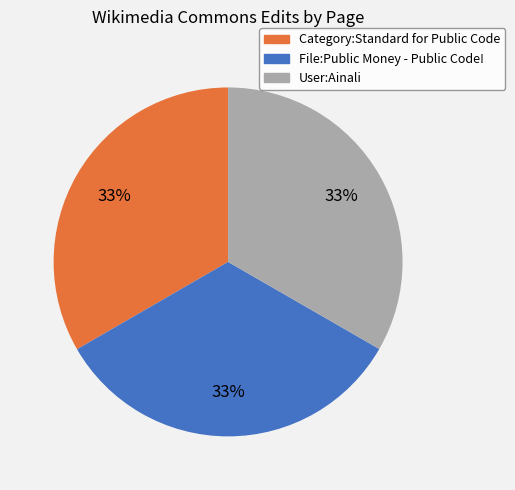

Is there a majority slice in this chart?

No